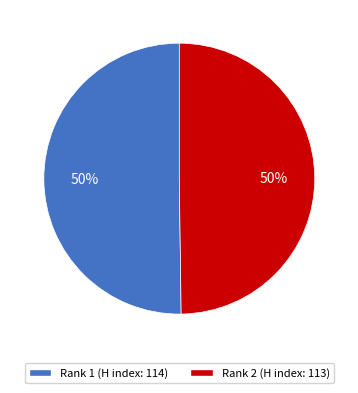

What is the ratio of the value at Rank 2 (H index: 113) to the value at Rank 1 (H index: 114)?

1.0